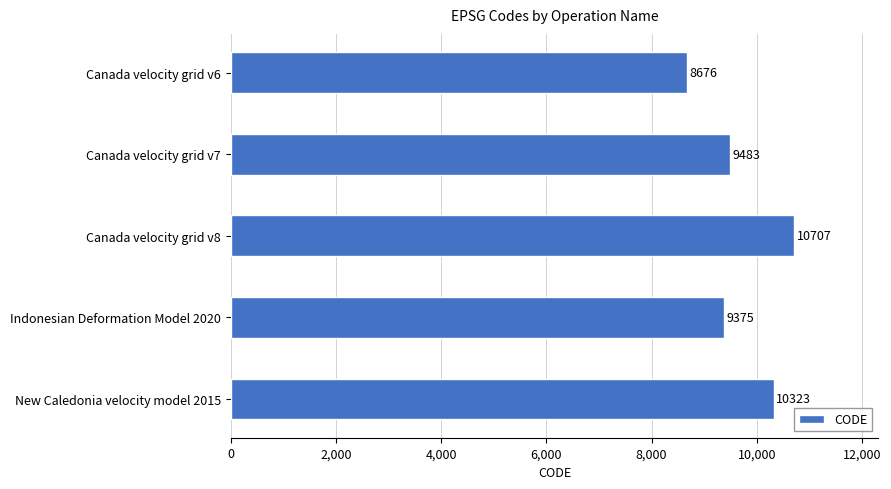

At which label is the value closest to 9691?

Canada velocity grid v7